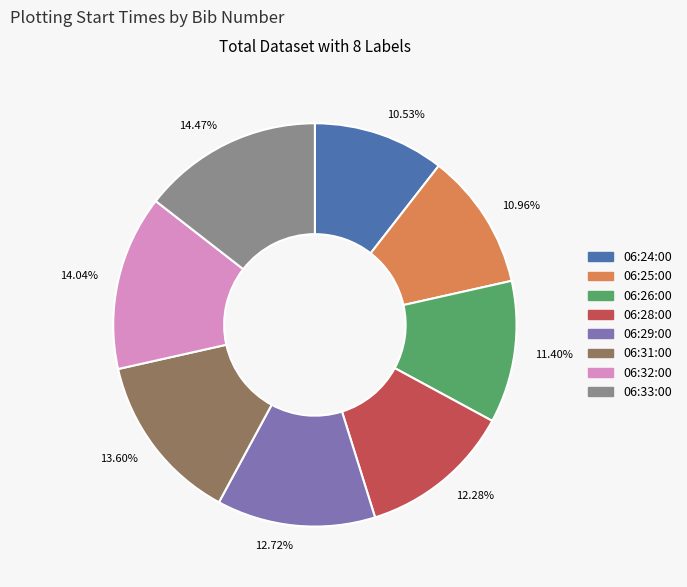

True or false: 06:29:00 accounts for 5% of the total.

False